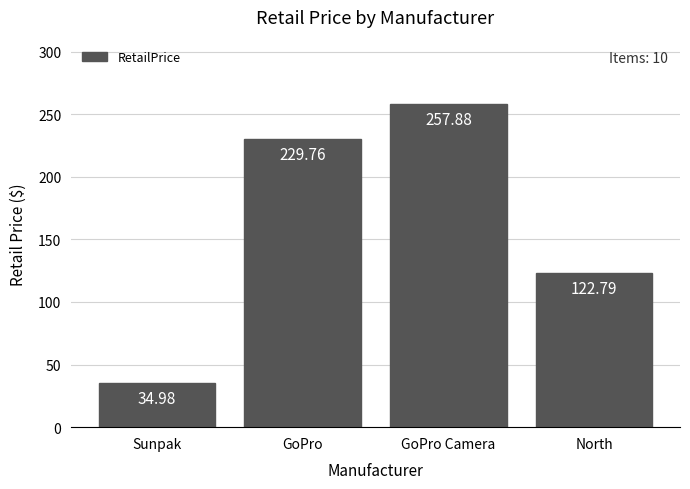

The chart shows a value of 67.0 at North. True or false?

False